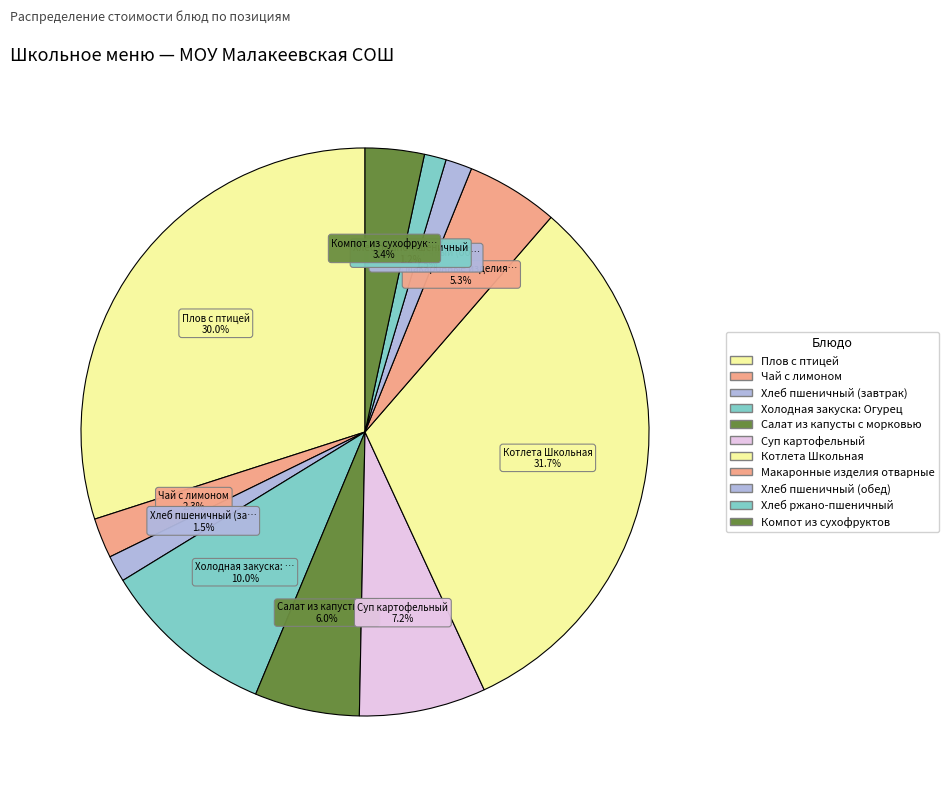

Does Хлеб ржано-пшеничный represent more than half of the total?

No